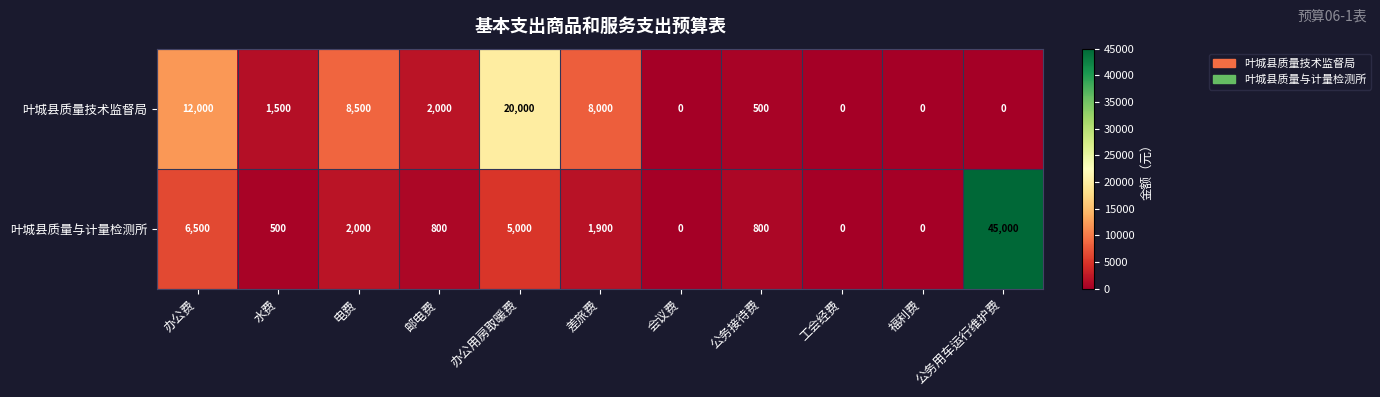

How many positive values does the 叶城县质量技术监督局 series have?

7